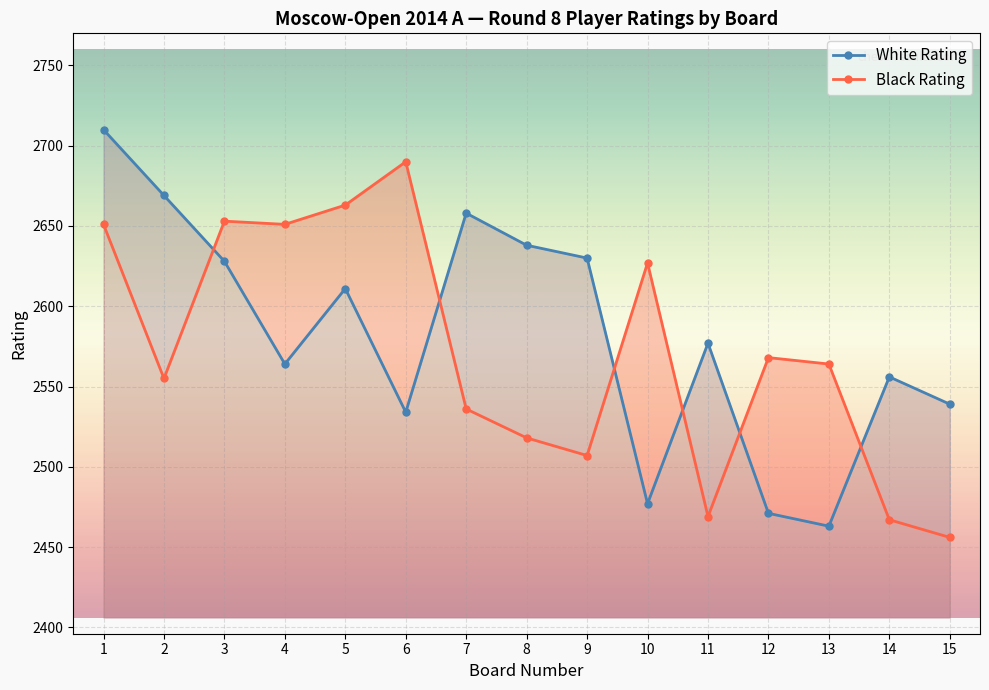

Between 1 and 15, which is larger?

1